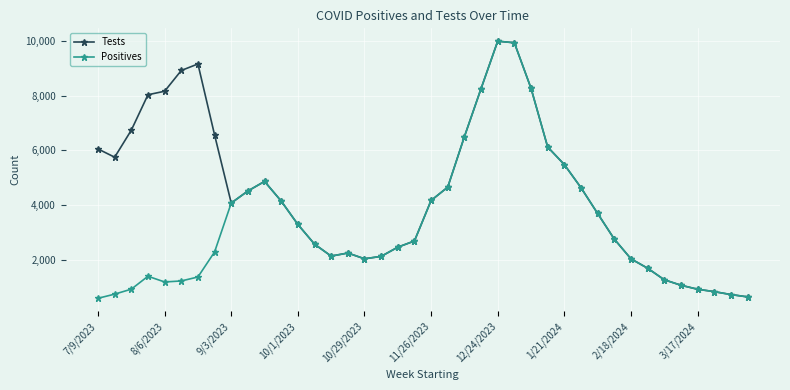

What is the lowest value of the Tests series?

639